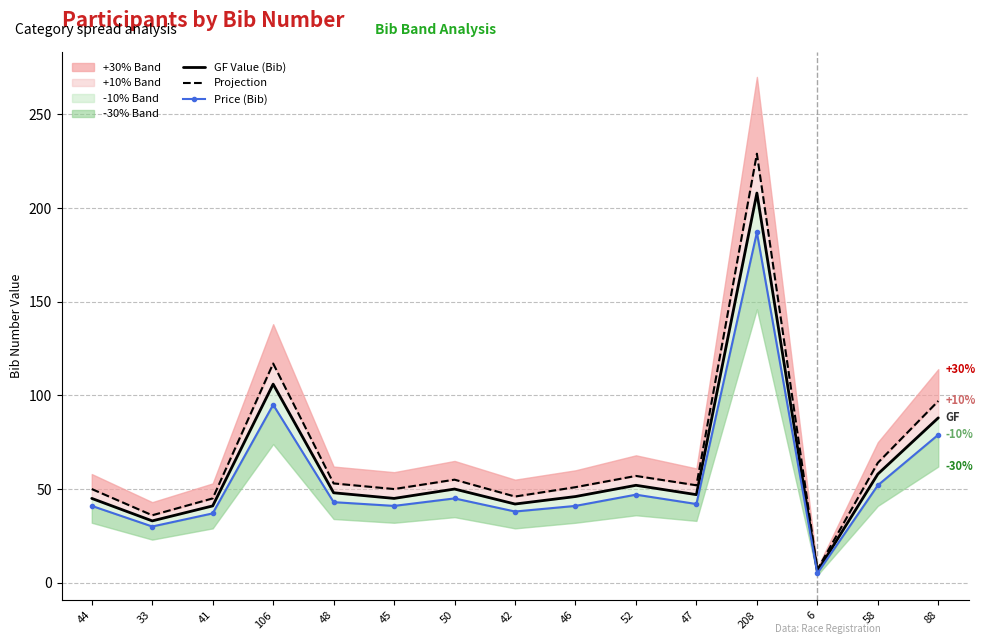

How many values in the GF Value (Bib) series exceed 47?

7